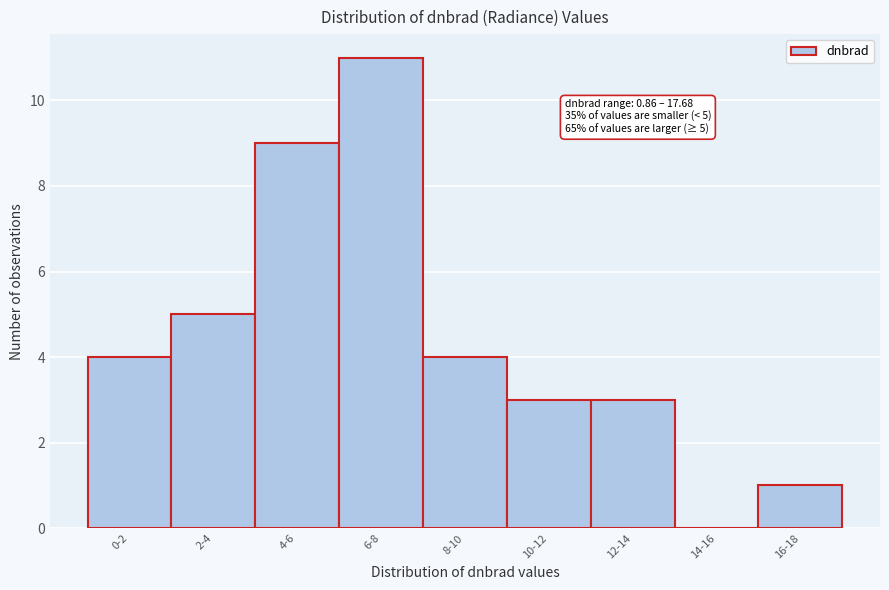

Reading left to right, transcribe all the data shown in this chart.

0-2=4	2-4=5	4-6=9	6-8=11	8-10=4	10-12=3	12-14=3	14-16=0	16-18=1